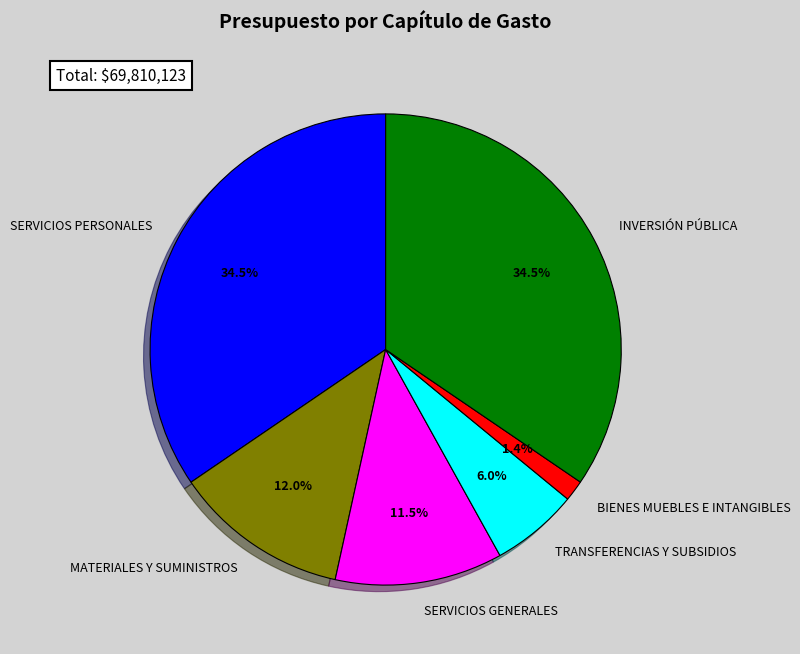

Which category has the smallest portion of the pie?

BIENES MUEBLES E INTANGIBLES